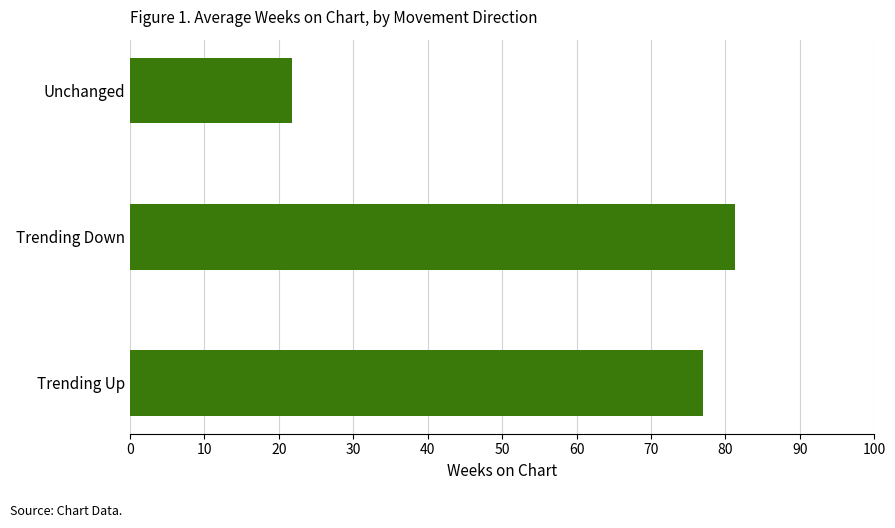

Does the chart contain any negative values?

No